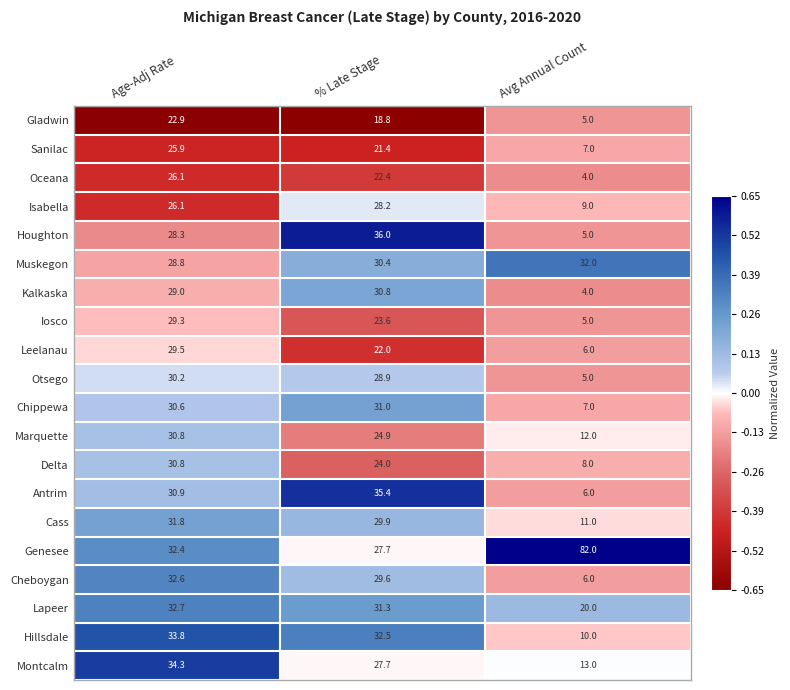

How many values in the Lapeer series exceed 31?

2